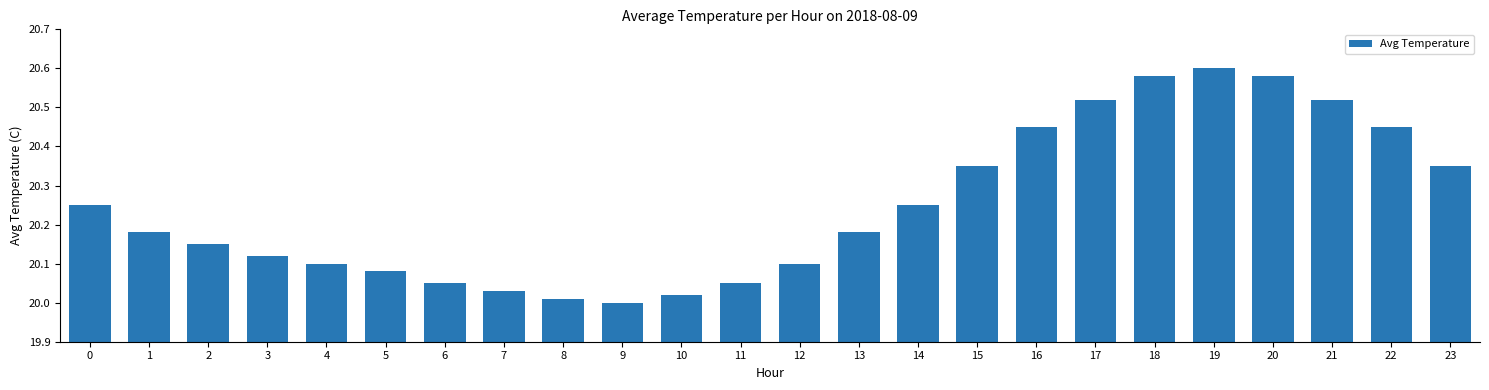

Is it true that the value at 15 is 33.4?

False